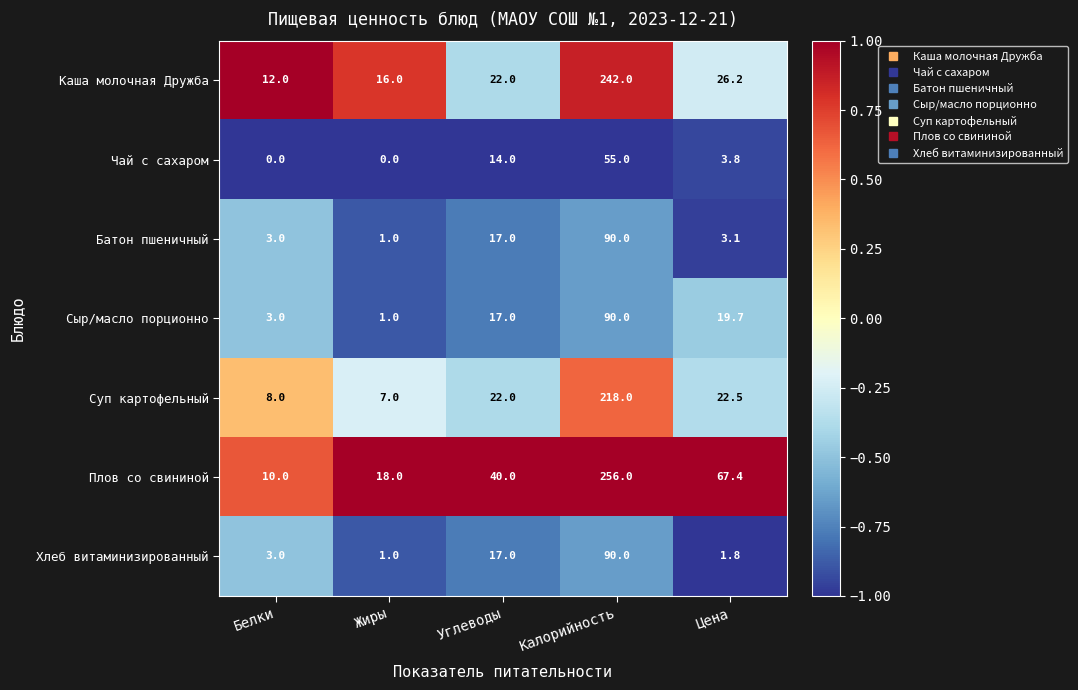

True or false: Сыр/масло порционно has a value of 155.4 at Калорийность.

False